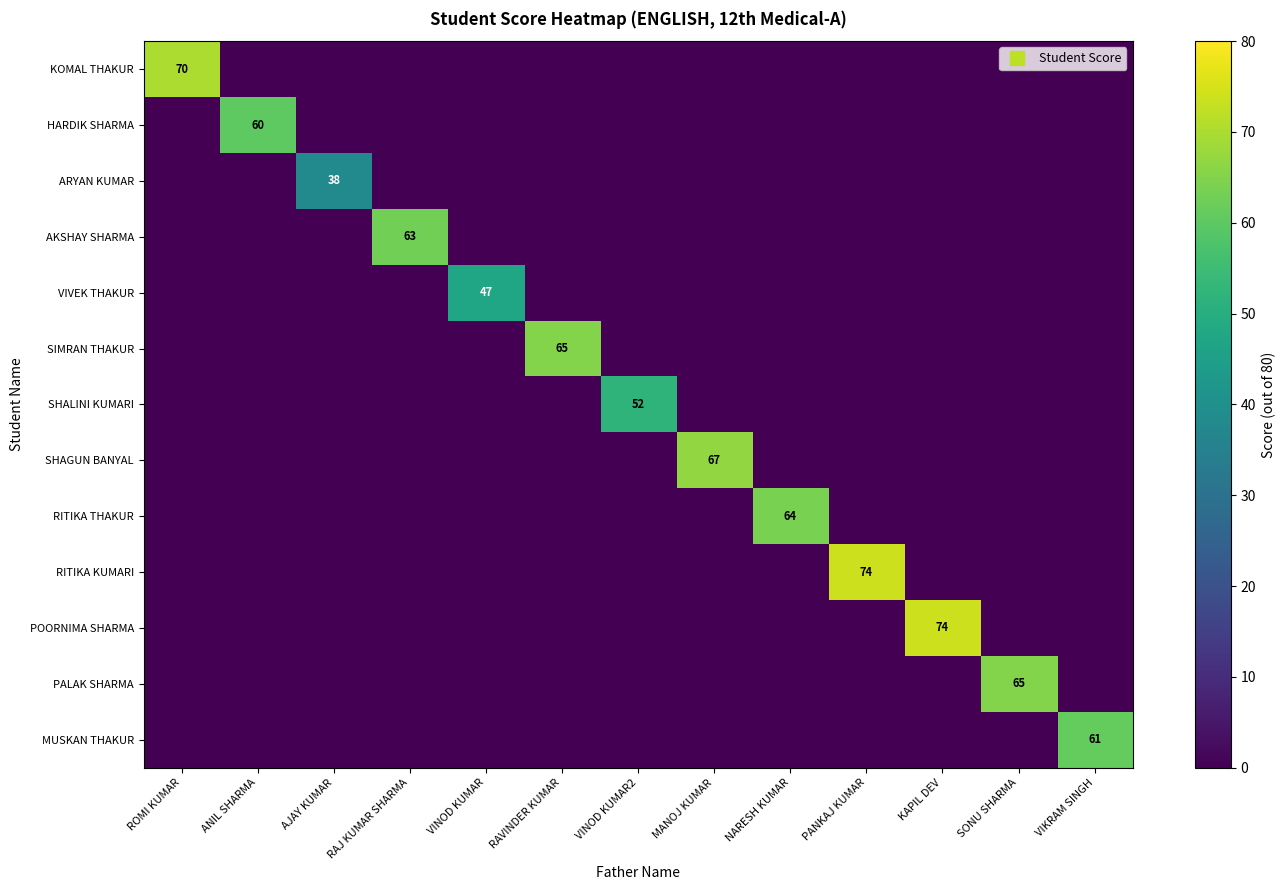

At how many categories does at least one series exceed 24?

13